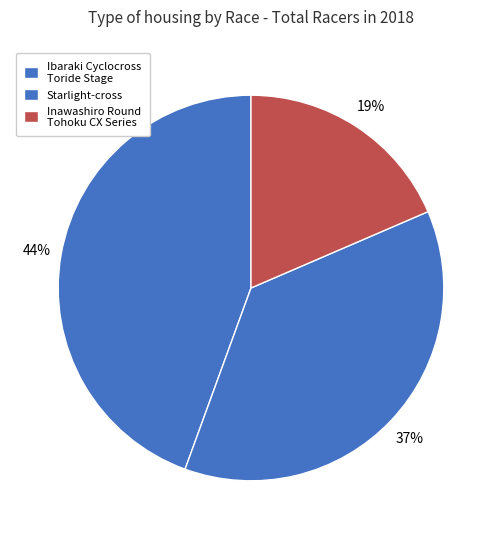

What percentage is the Starlight-cross slice, to the nearest percent?

37%